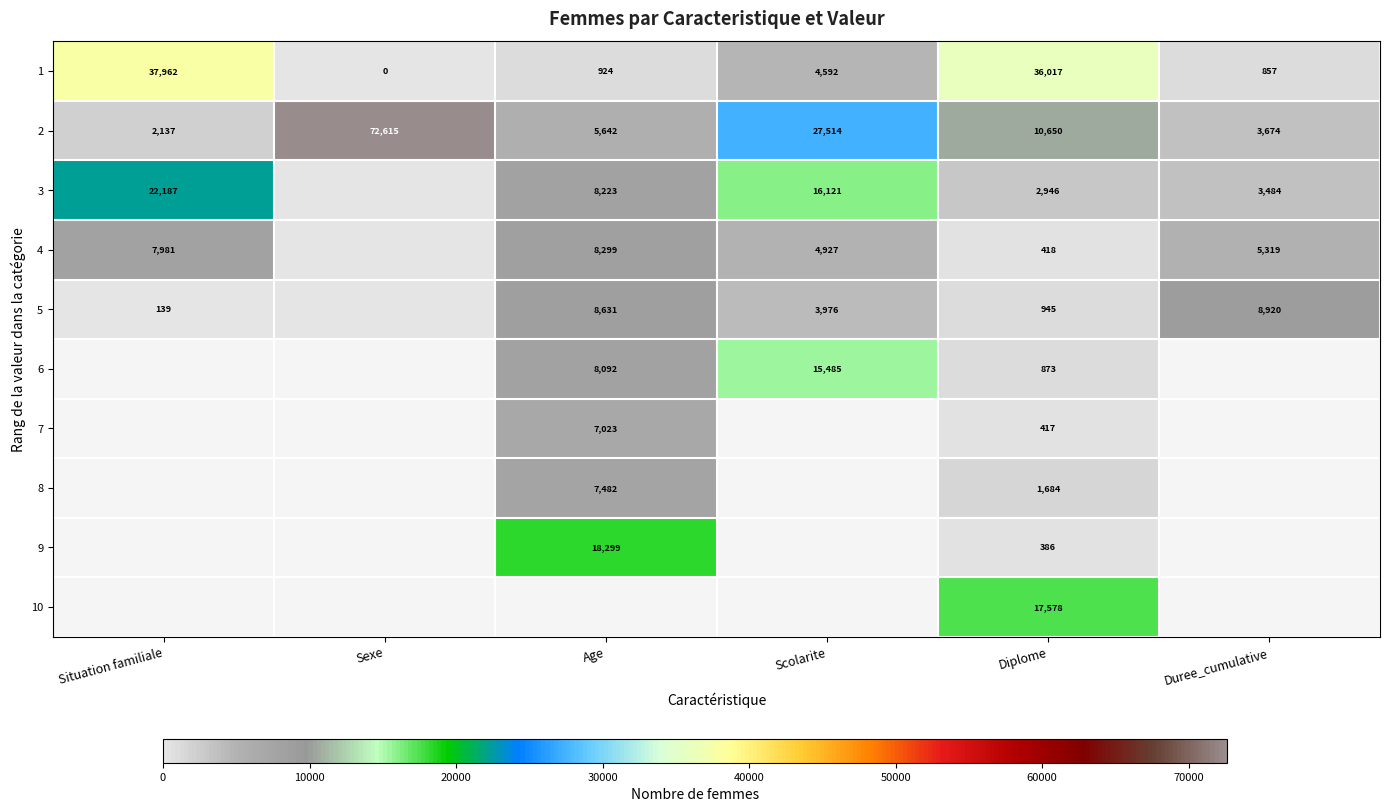

Is it true that 10 equals 17578 at Diplome?

True